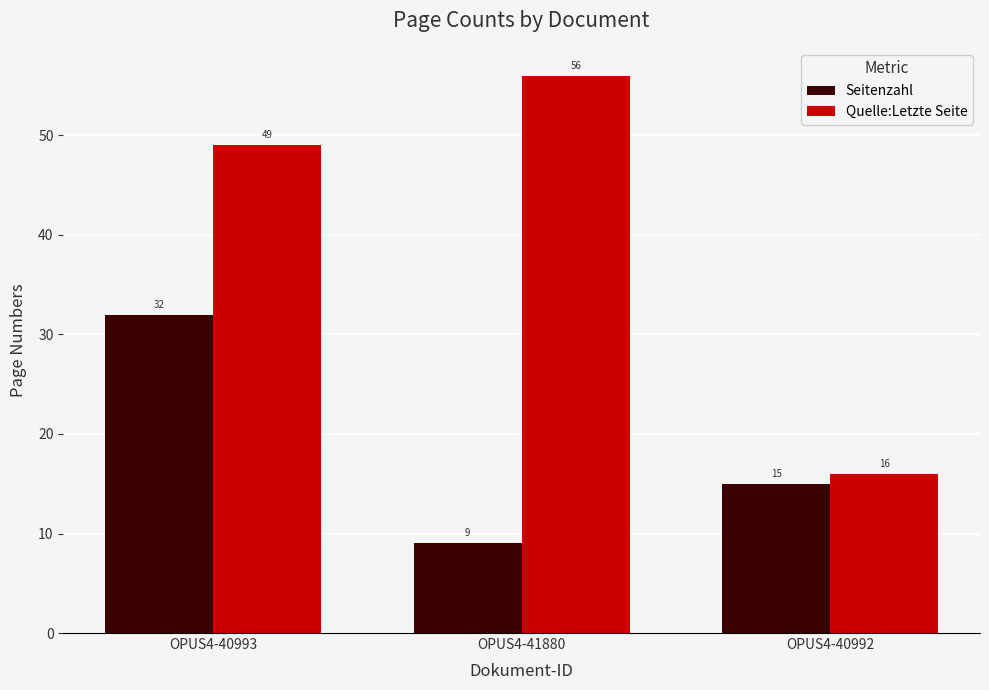

Does the chart contain stacked bars?

No